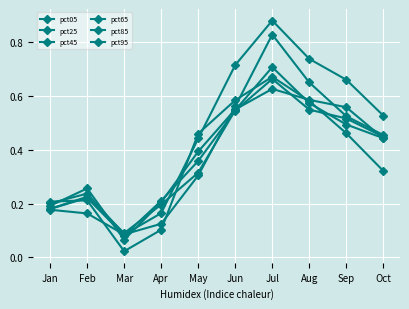

Is it true that pct95 equals 0.2 at Feb?

False